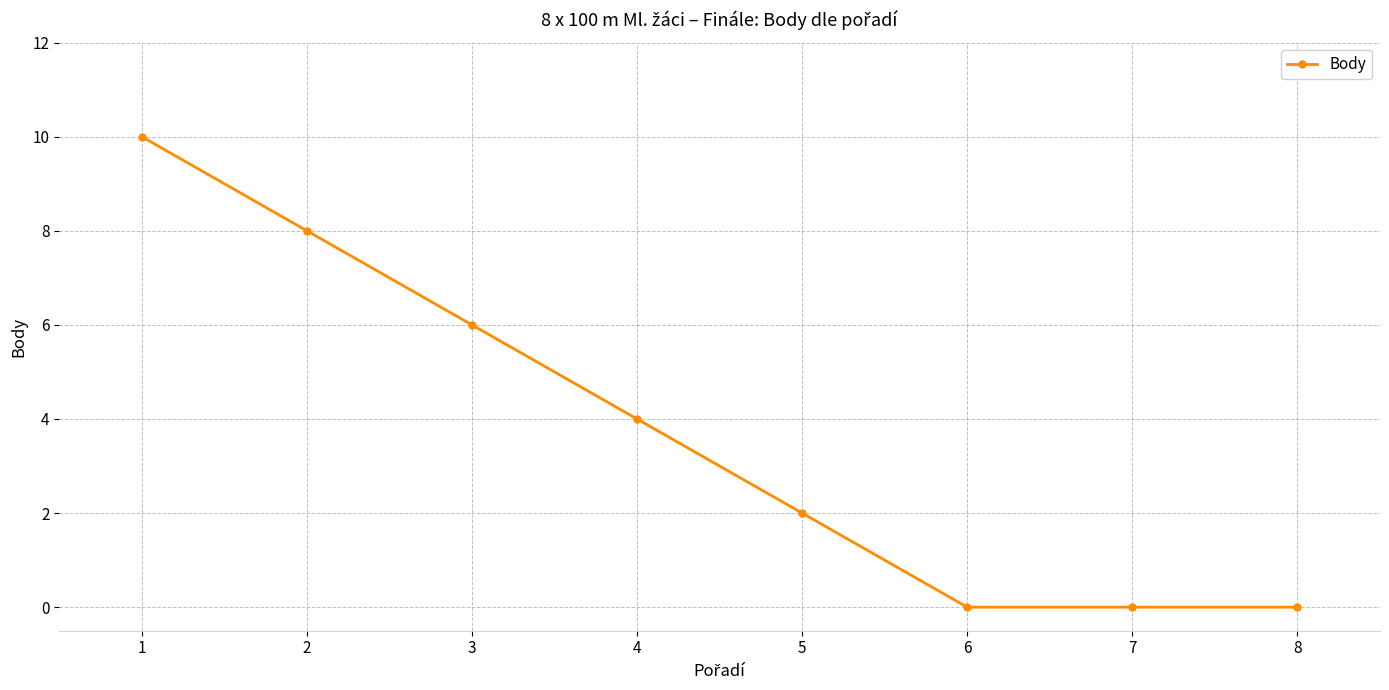

Does the chart display data point markers on the line(s)?

Yes